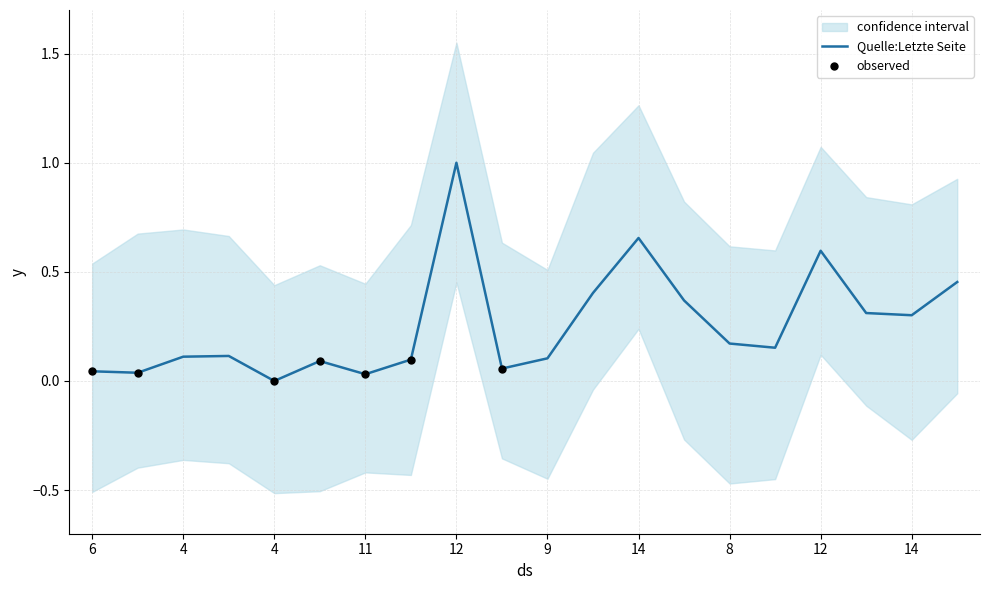

Between 15 and 12, which is larger?

12